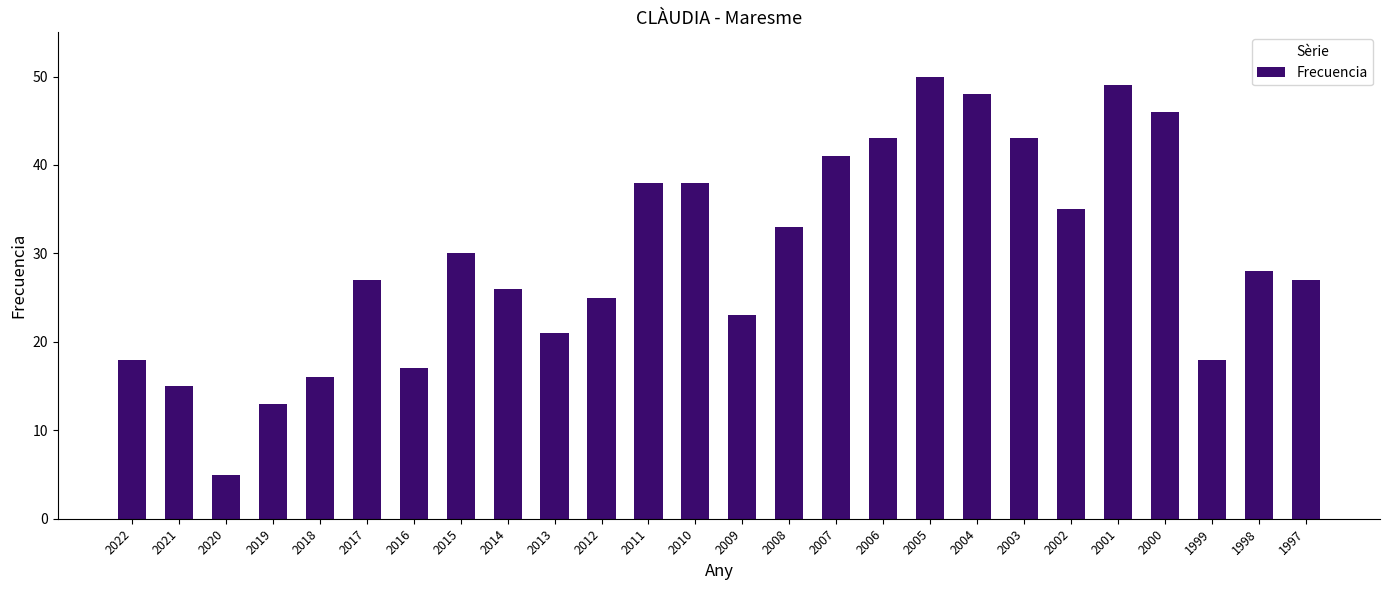

Which category has the lowest value across all series?

2020